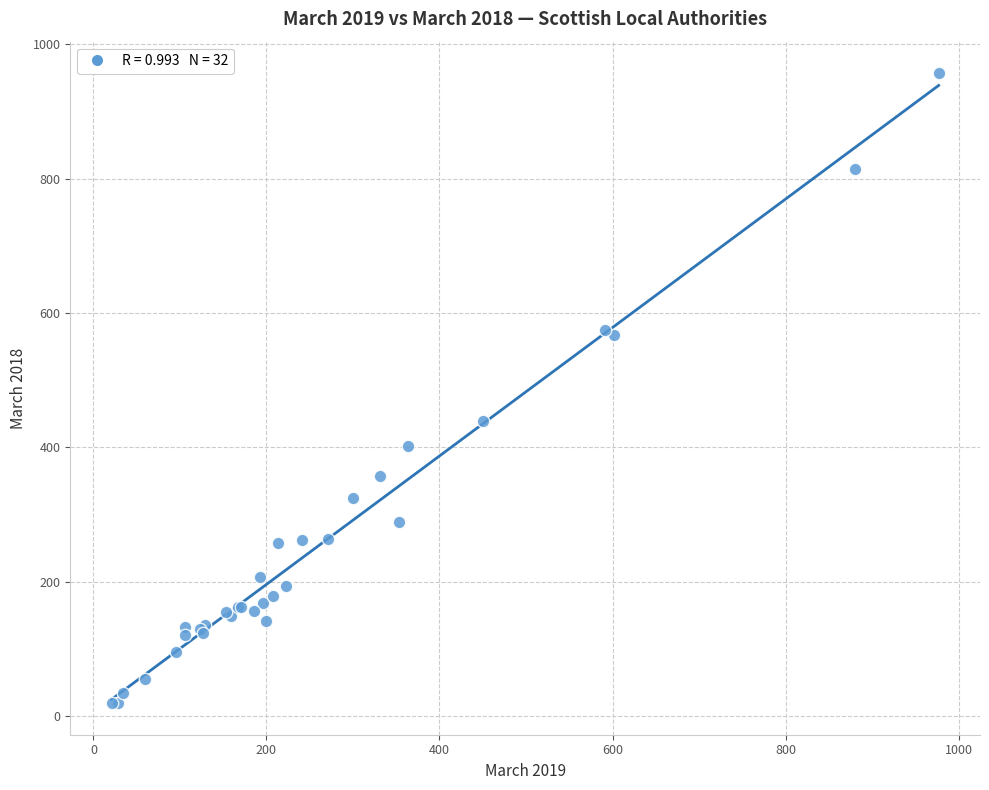

What Y value in the scatter plot is closest to 488?

439